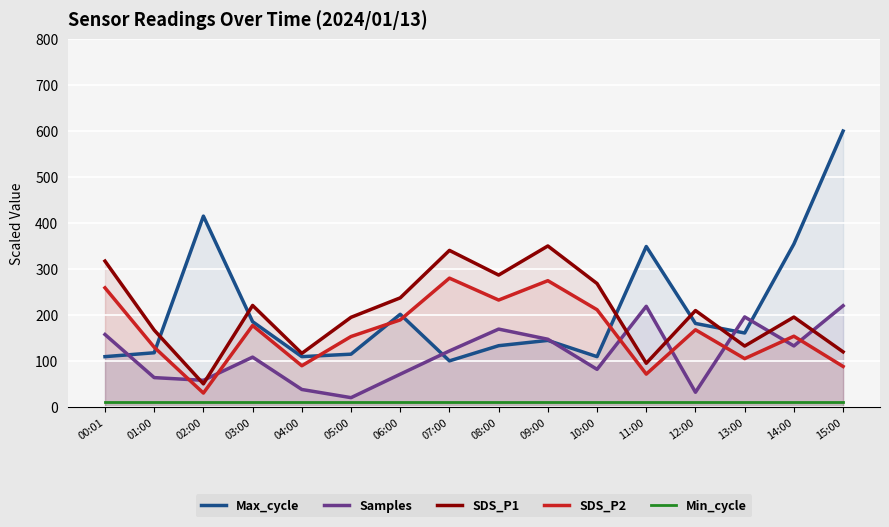

At which label is SDS_P1 closest to 200?

14:00